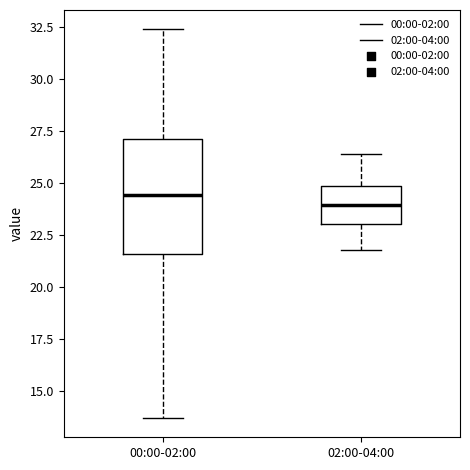

Which box is the tallest, from its lower edge to its upper edge?

00:00-02:00